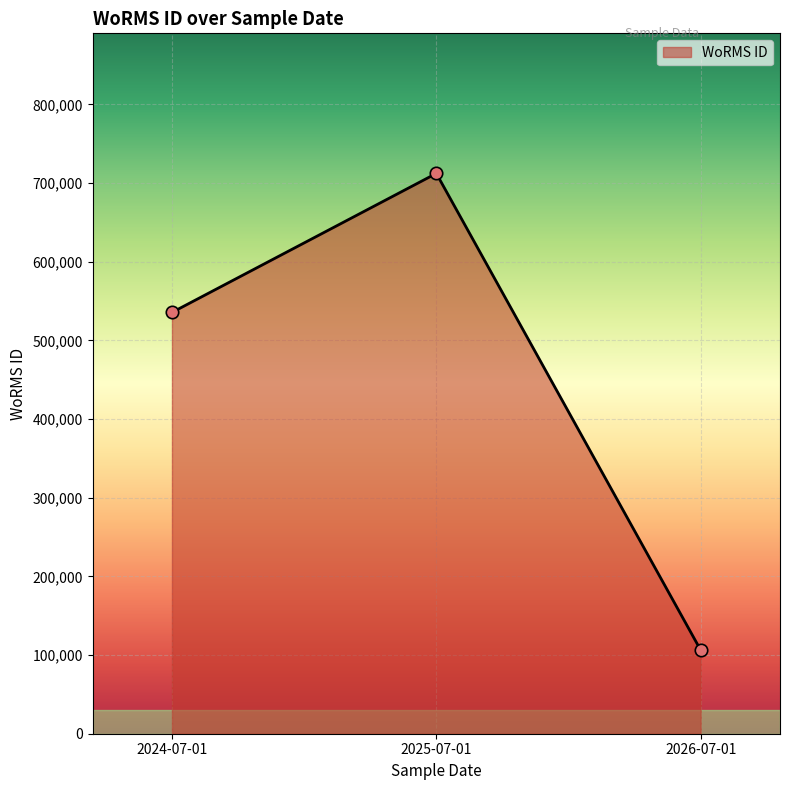

Approximately how many times larger is the value at 2024-07-01 compared to 2025-07-01?

0.8